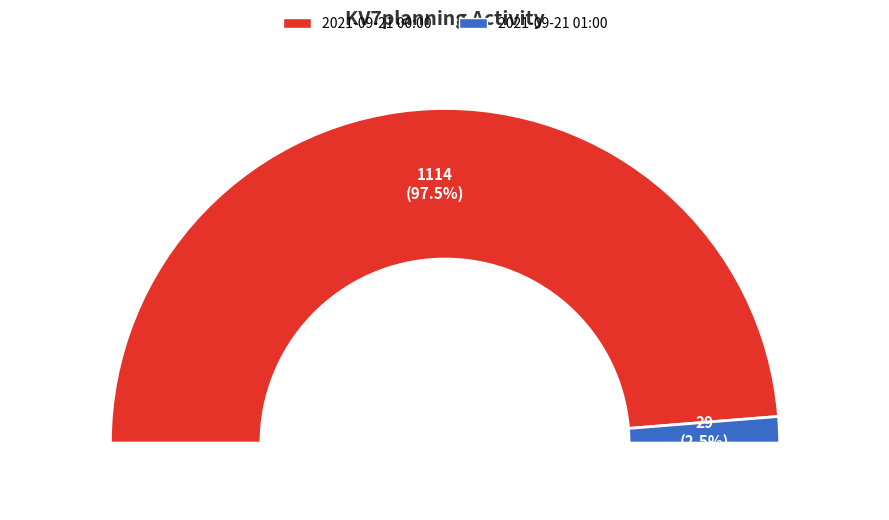

What percentage is the 2021-09-21 00:00 slice, to the nearest percent?

97%